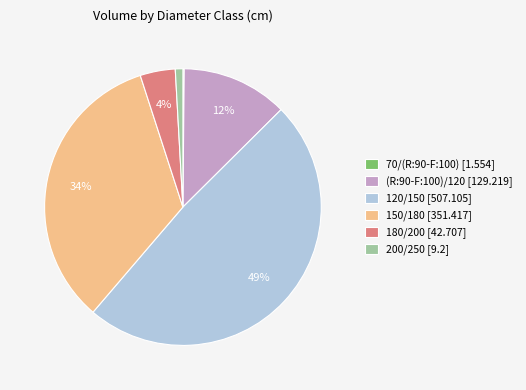

Which category has the biggest portion of the pie?

120/150 [507.105]